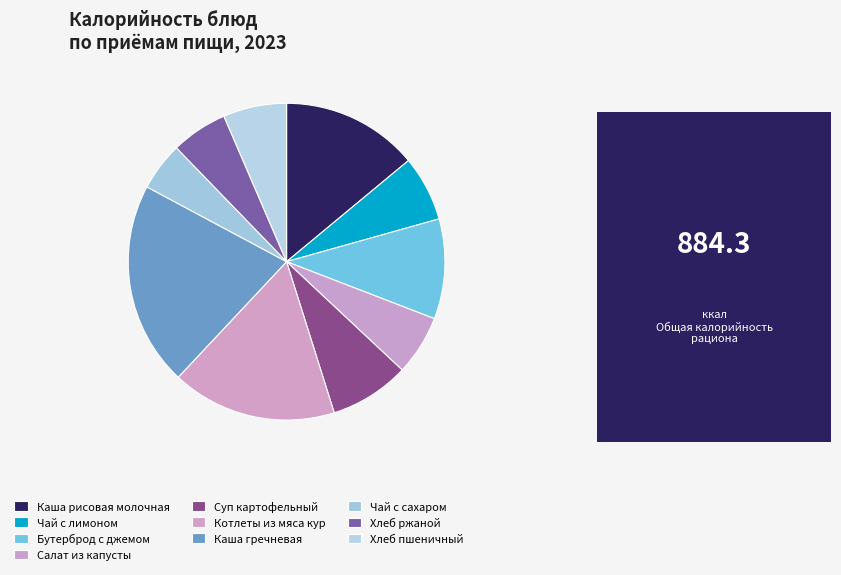

How many segments does this pie chart have?

10